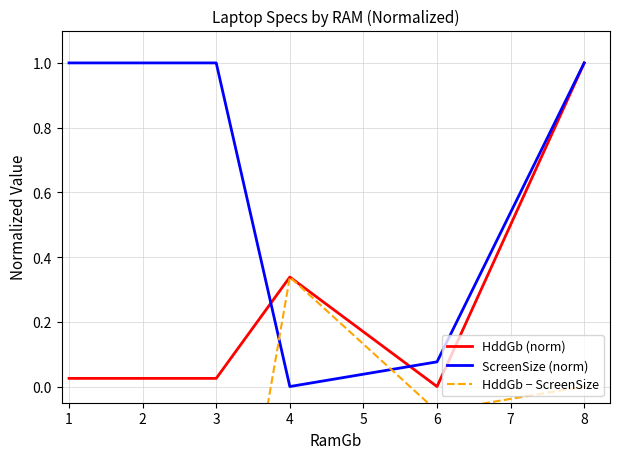

What is the sum of the ScreenSize (norm) values at 8 and 3?

2.0